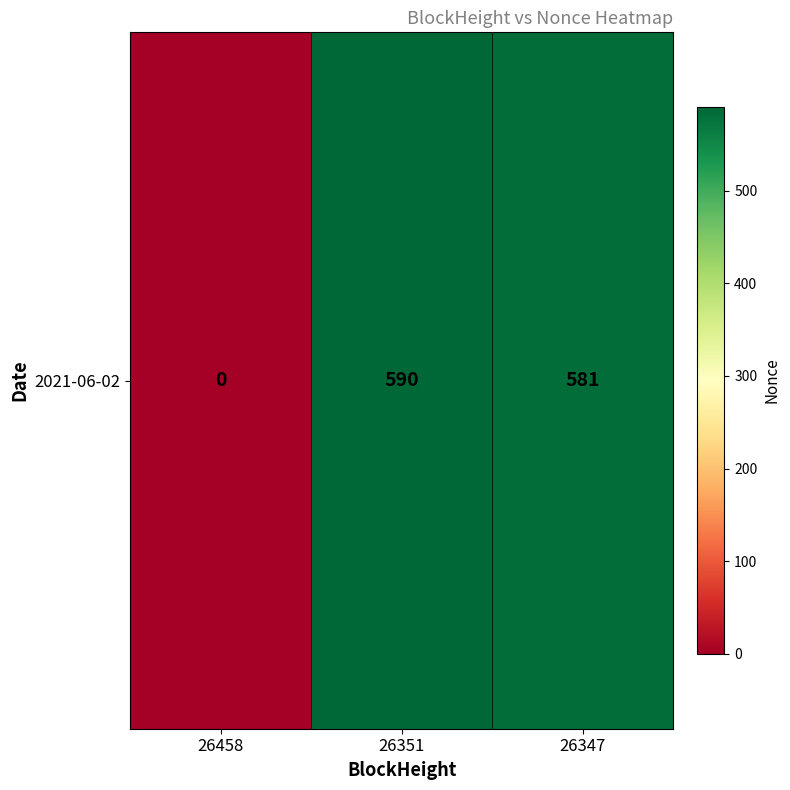

How many values are below 581?

1